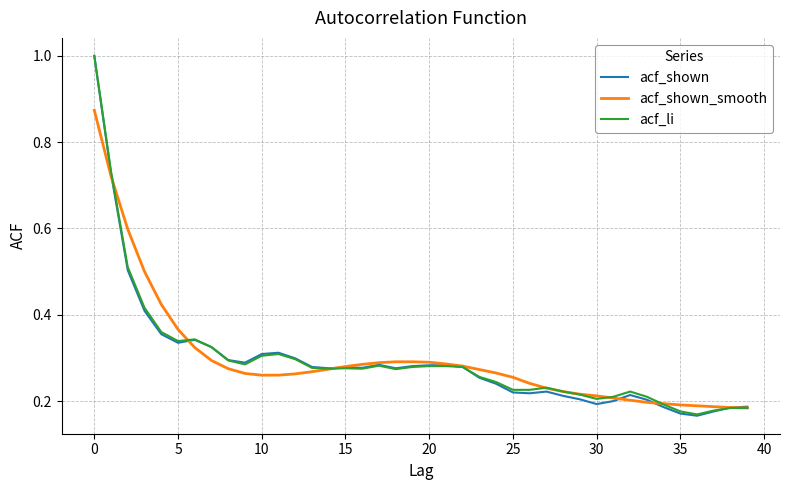

What is the maximum value for acf_shown?

1.0